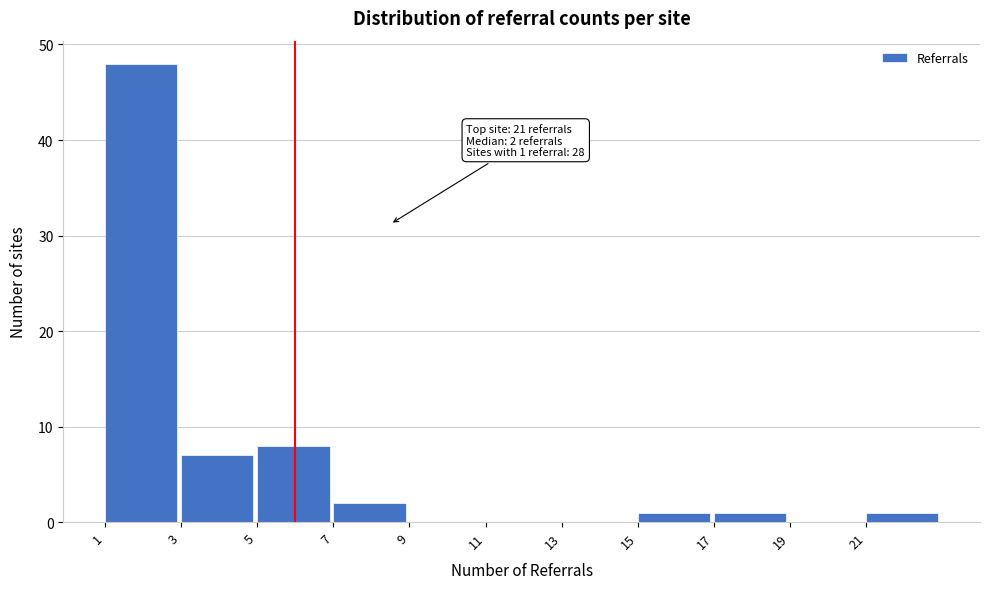

Reading left to right, what are all the values shown in this chart?

1=48	3=7	5=8	7=2	9=0	11=0	13=0	15=1	17=1	19=0	21=1